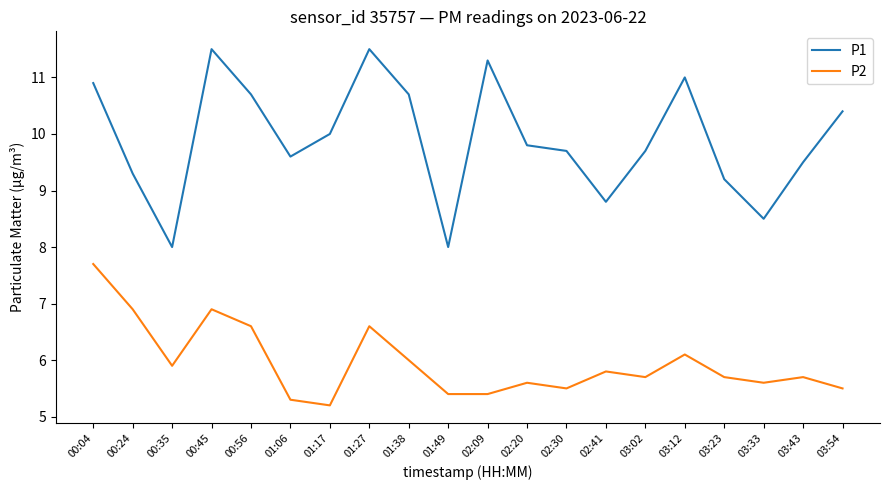

Is it true that P1 equals 15.4 at 01:38?

False